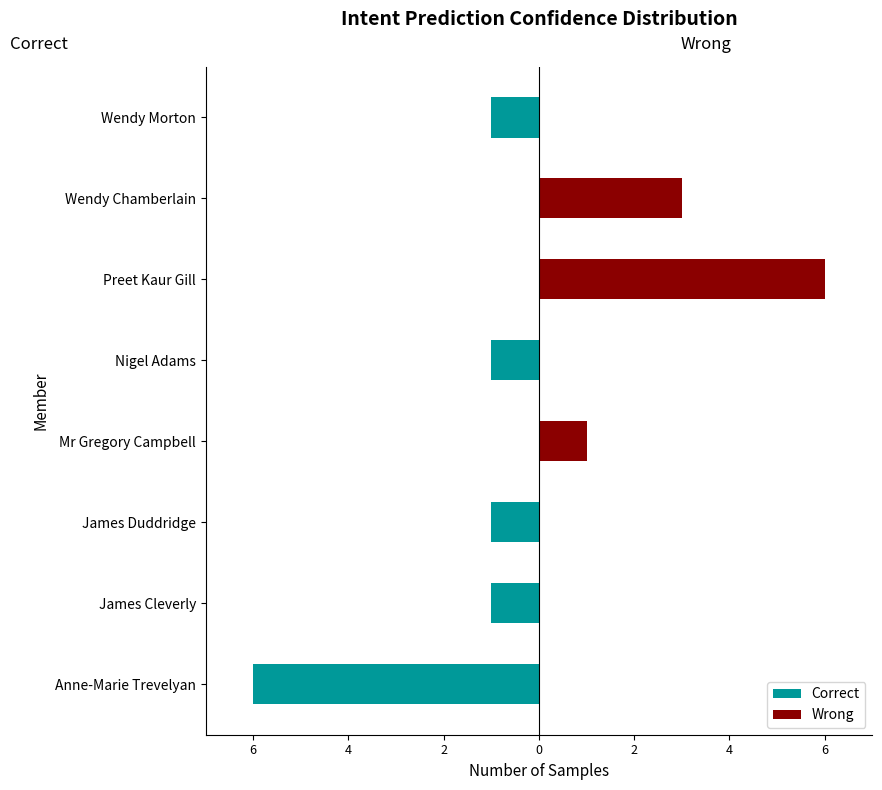

Are the bars horizontal?

Yes